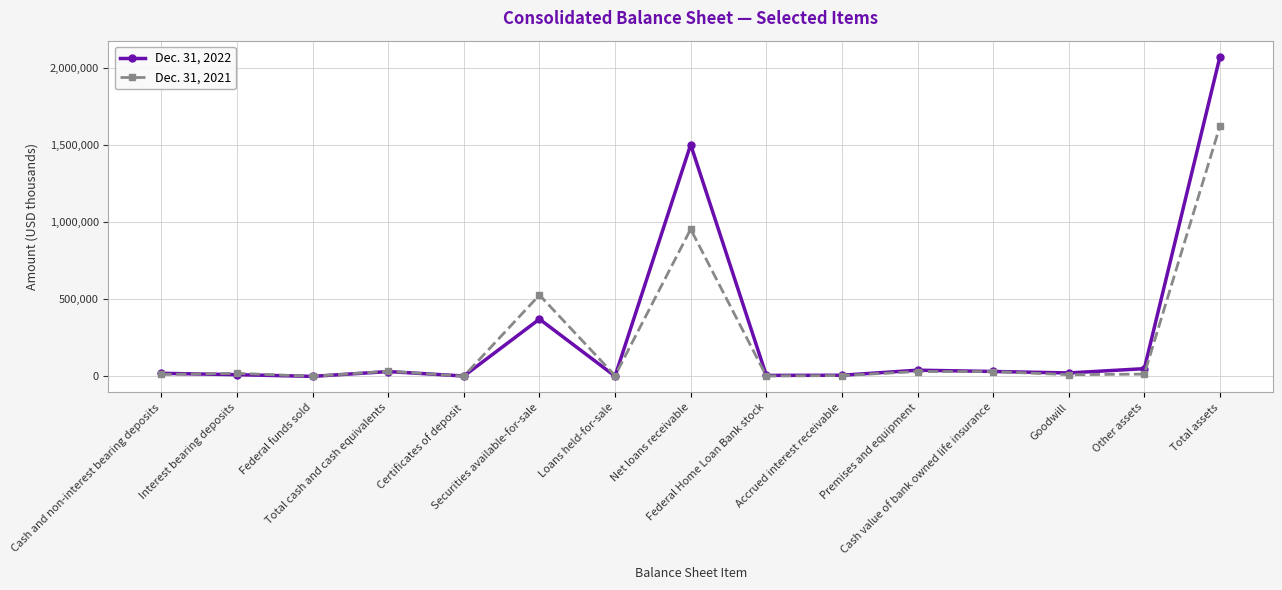

True or false: Dec. 31, 2022 and Dec. 31, 2021 cross at least once.

True